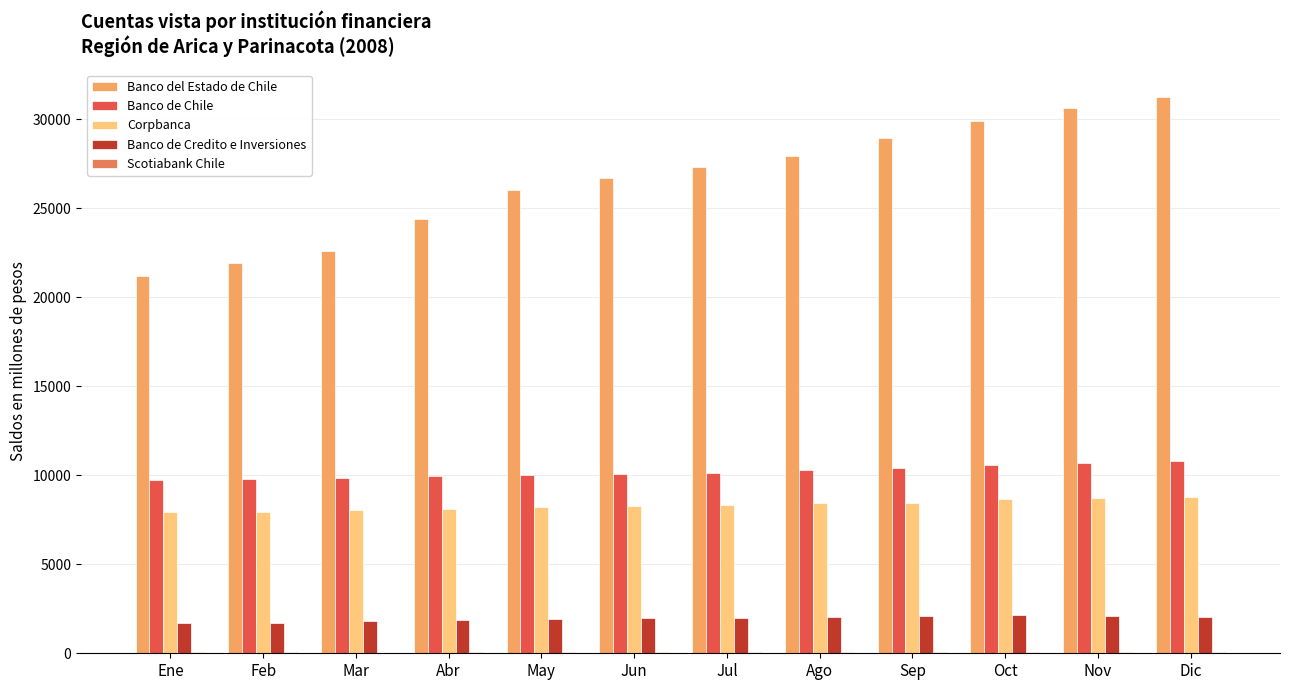

What is the maximum value shown in the chart?

31238